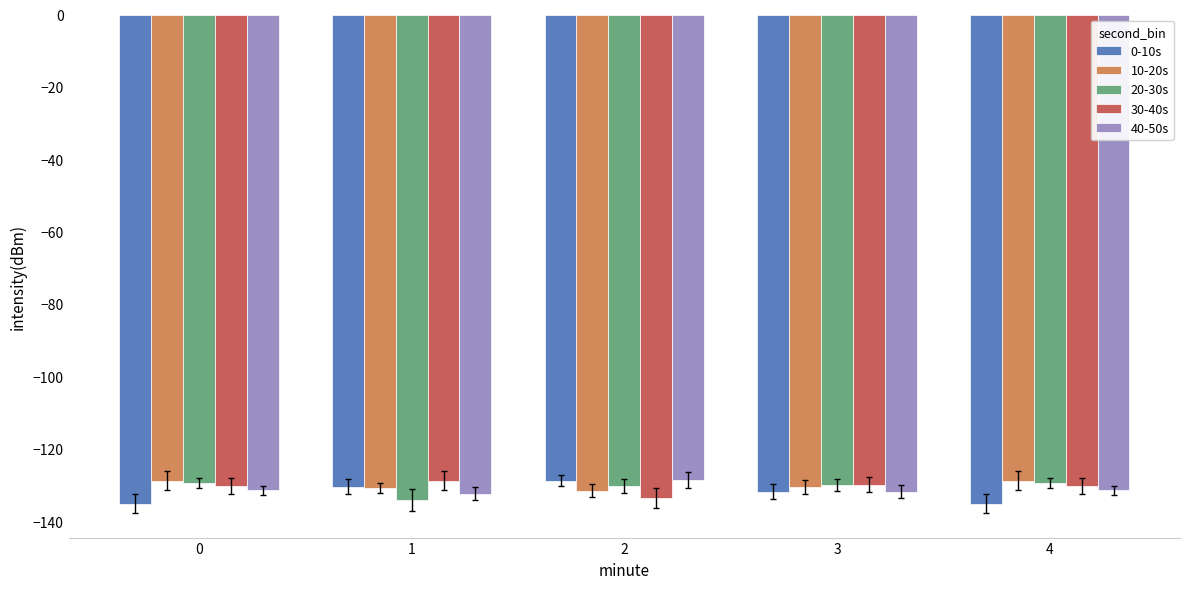

What is the value of the 40-50s bar at the 1st from the left?

-131.5